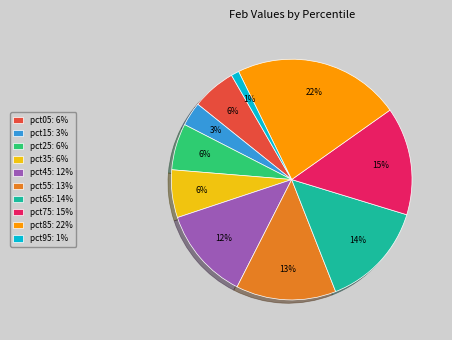

True or false: pct05 accounts for 6% of the total.

True